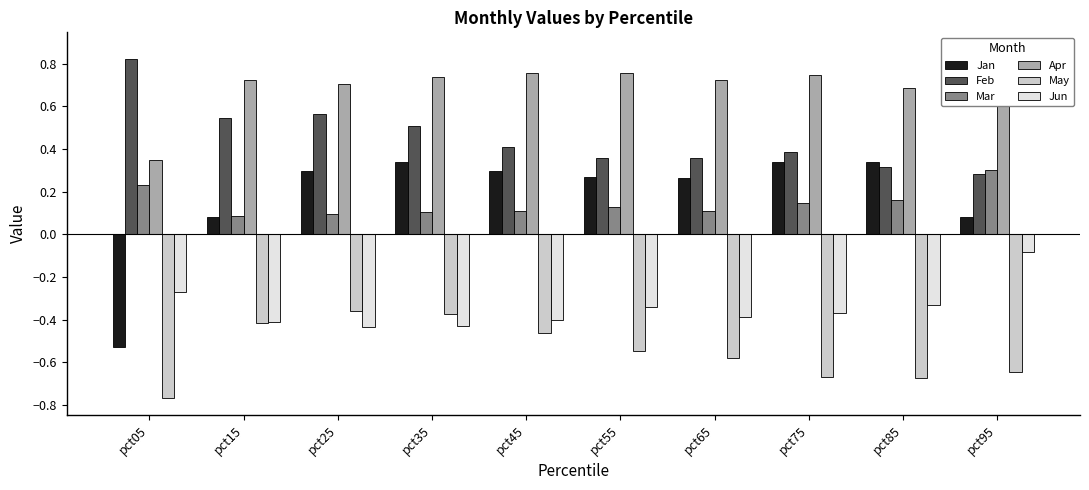

How many bars are there in each group?

6